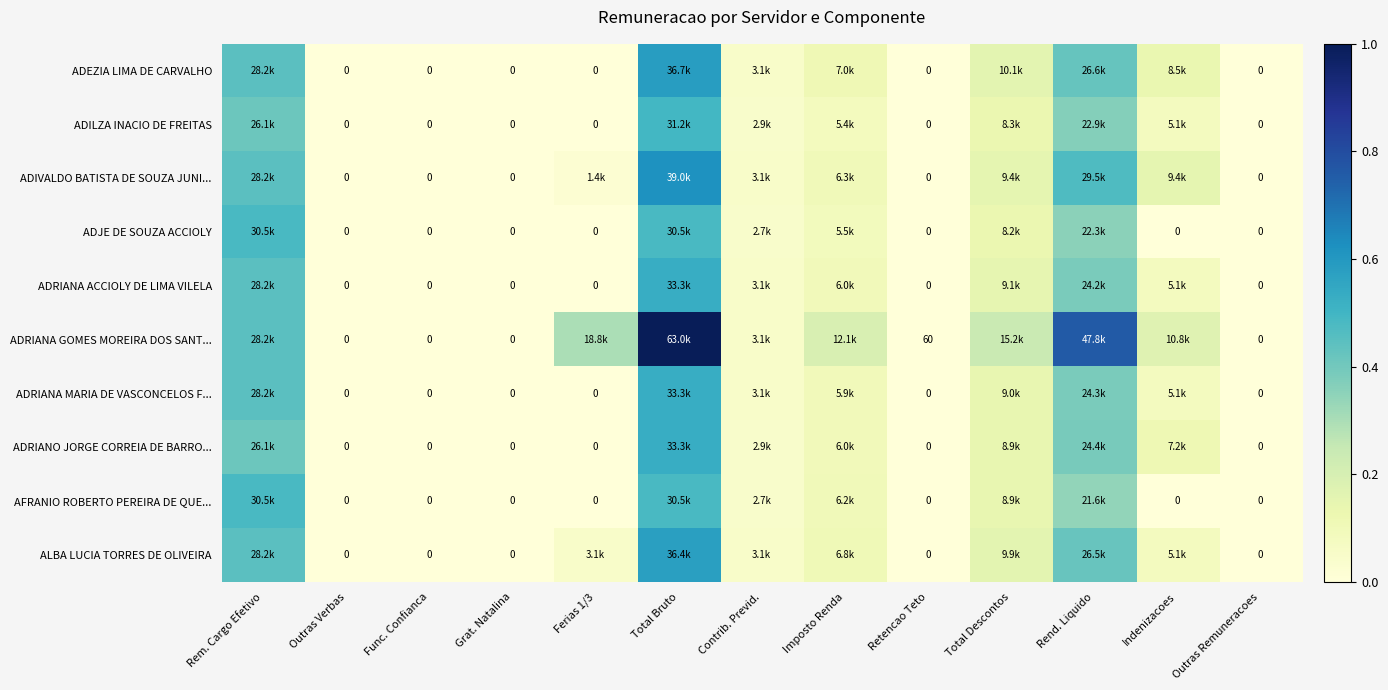

The ADIVALDO BATISTA DE SOUZA JUNI... series shows 0.3 at Total Descontos. True or false?

False